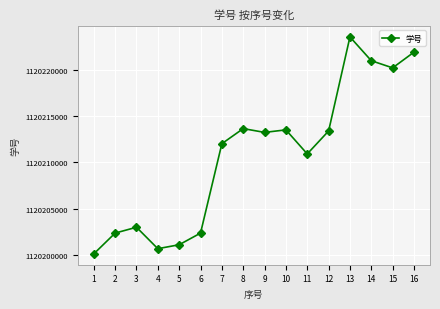

How many lines are shown in the chart?

1